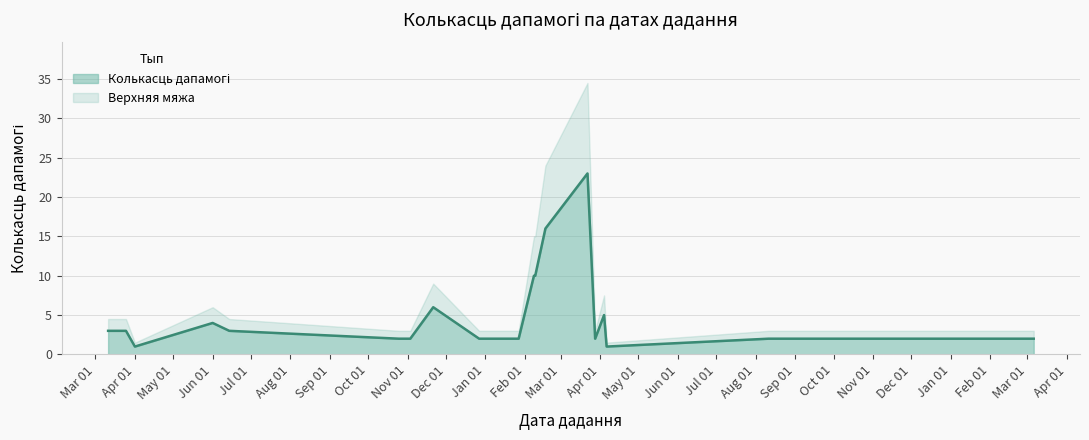

What is the difference between the values at 2023-01-16 and 2023-02-08?

8